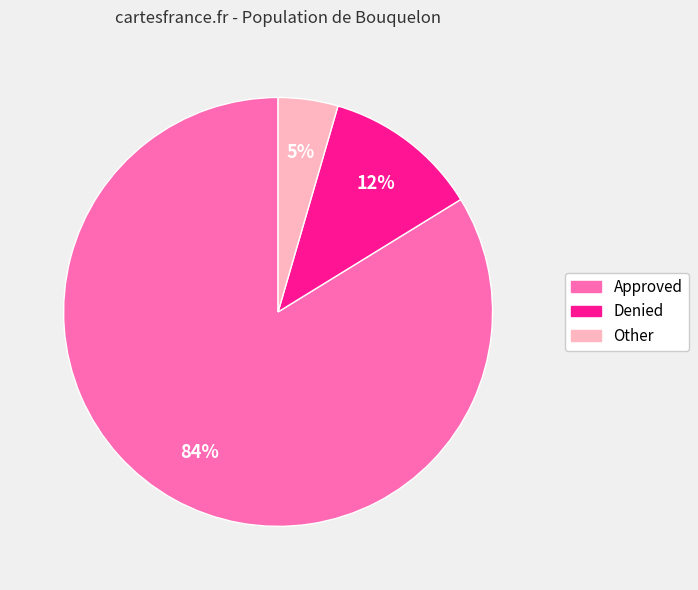

Which category has the smallest portion of the pie?

Other